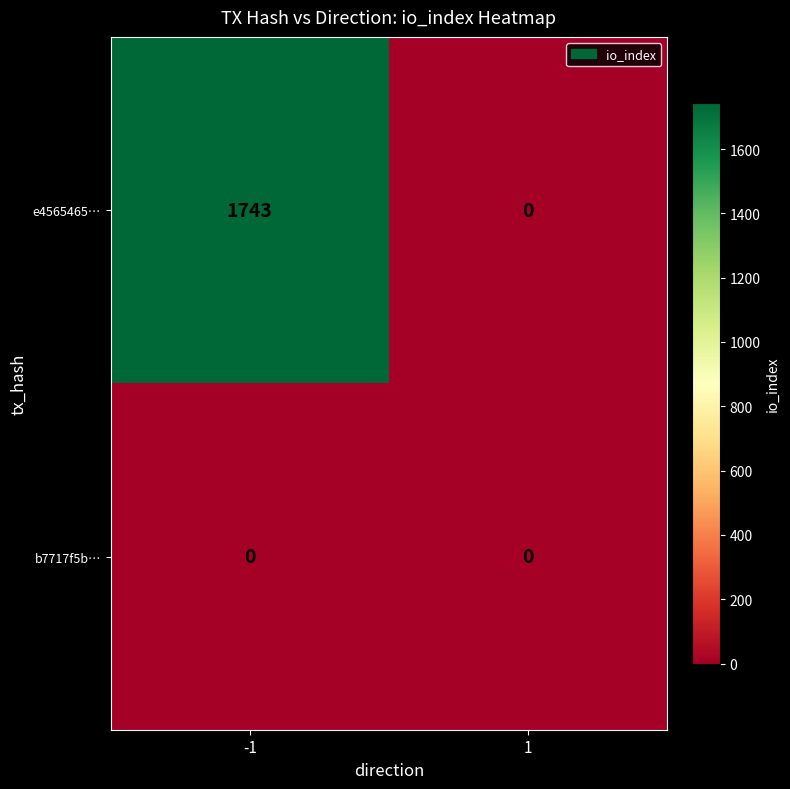

True or false: b7717f5b… has a value of 0 at 1.

True